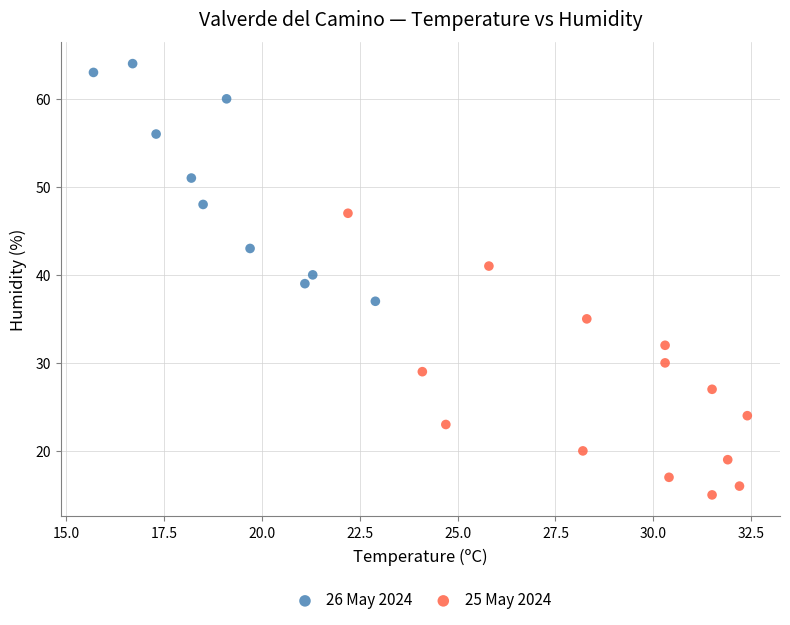

Which series reaches the minimum Y coordinate?

25 May 2024